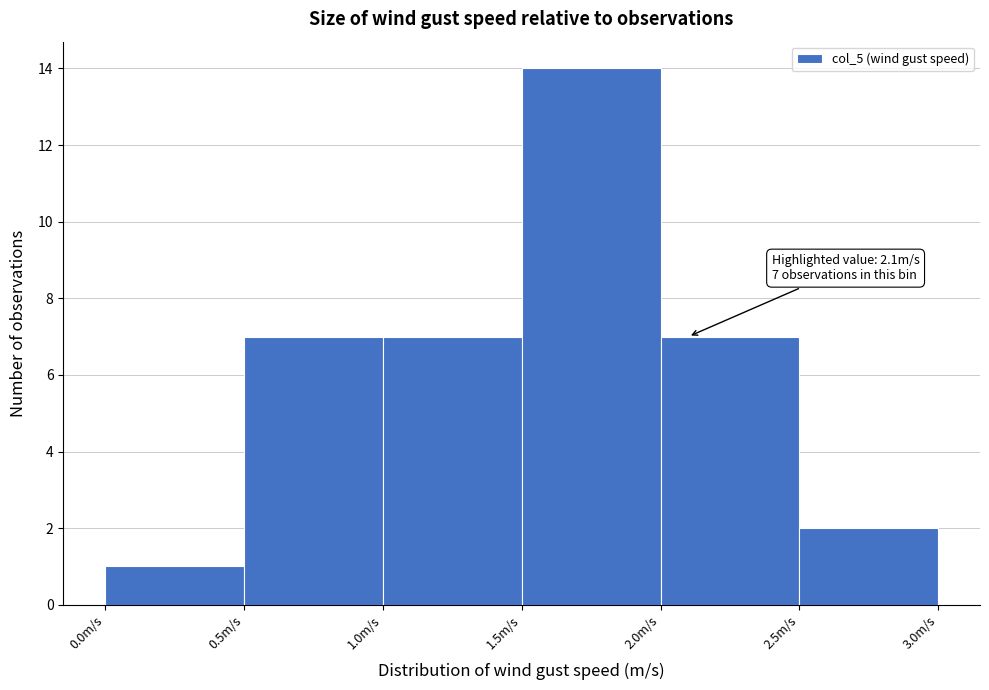

Which range on the x-axis has the tallest bar?

1.5 to 2.0